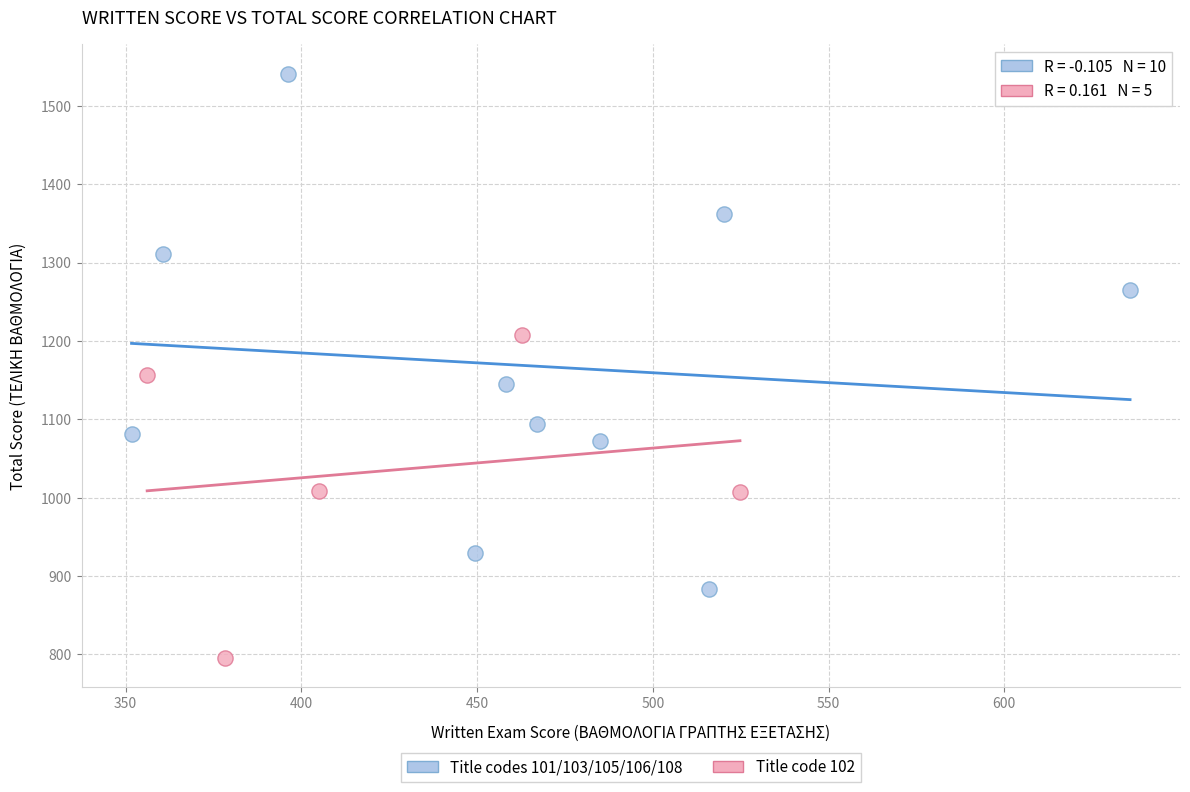

Which series contains the highest Y value?

Title codes 101/103/105/106/108